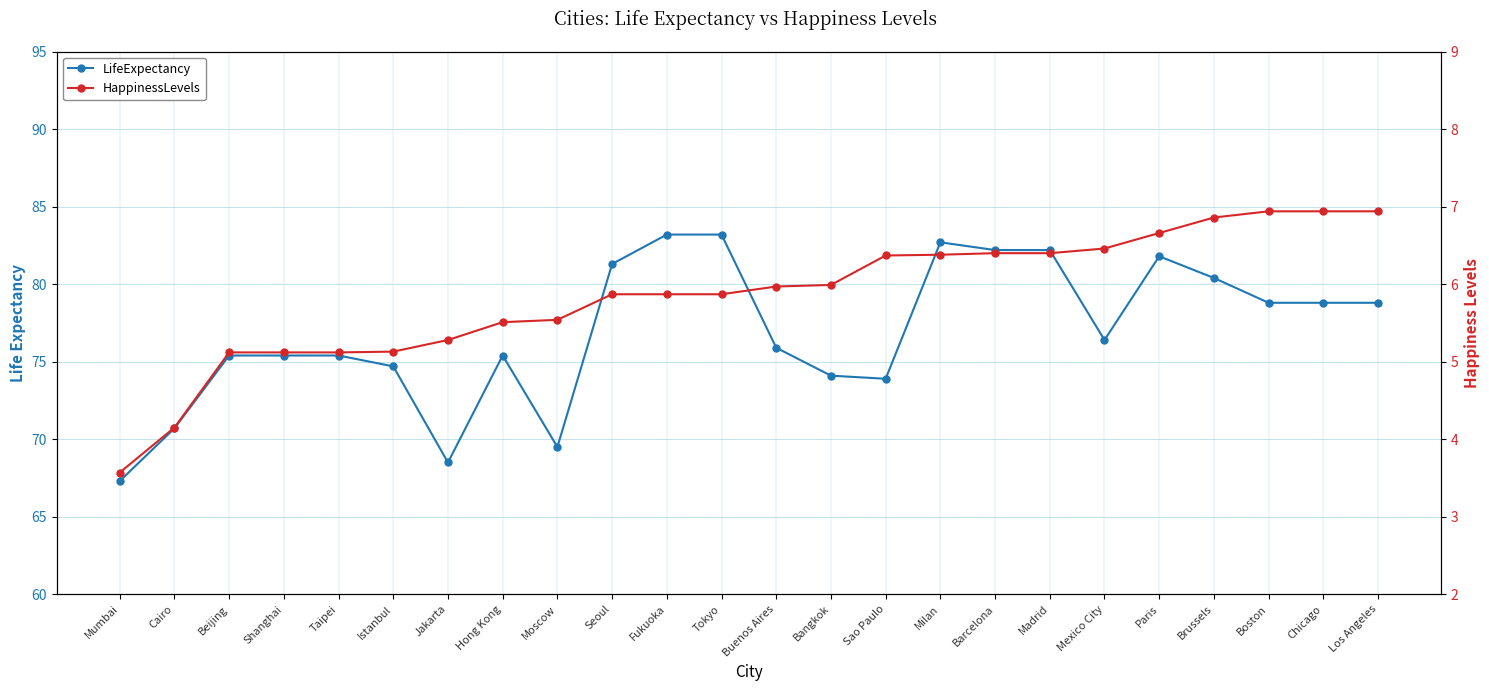

List the series in order of their peak value, lowest first.

HappinessLevels, LifeExpectancy